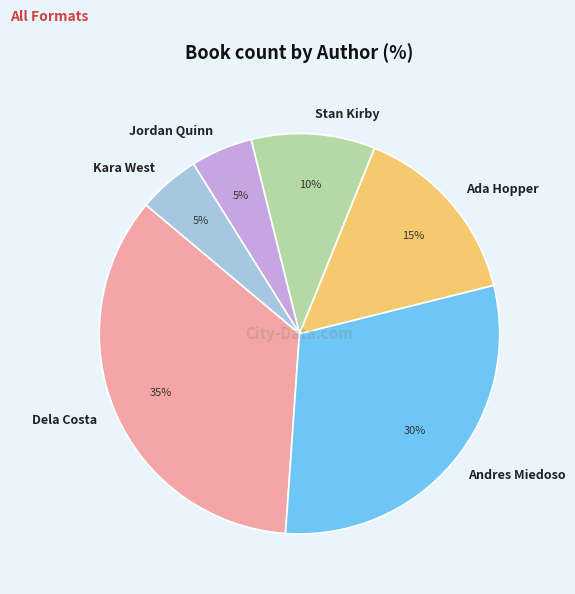

Approximately how many times larger is the value at Dela Costa compared to Ada Hopper?

2.3